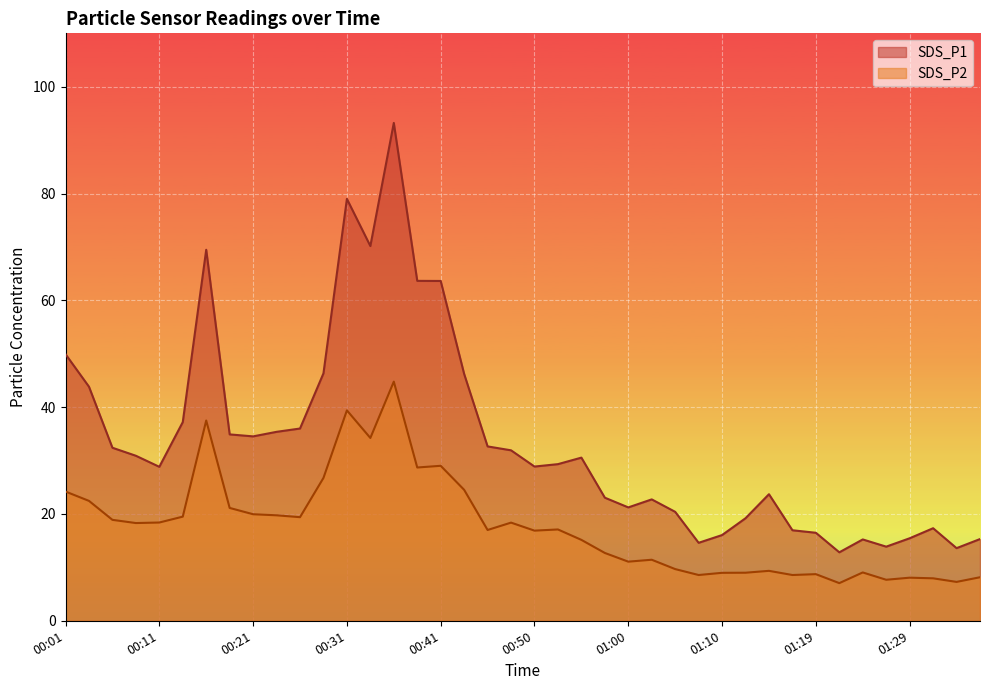

Reading left to right, what are all the values shown in this chart?

SDS_P1: 00:01=49.9	00:03=43.8	00:06=32.4	00:08=30.9	00:11=28.8	00:13=37.2	00:16=69.5	00:18=34.9	00:21=34.5	00:23=35.4	00:26=36.0	00:28=46.3	00:31=79.0	00:33=70.2	00:36=93.2	00:38=63.6	00:41=63.6	00:43=46.2	00:45=32.6	00:48=31.9	00:50=28.9	00:53=29.3	00:55=30.6	00:58=23.1	01:00=21.2	01:02=22.7	01:05=20.4	01:07=14.6	01:10=16.1	01:12=19.2	01:15=23.7	01:17=16.9	01:19=16.5	01:22=12.8	01:24=15.2	01:27=13.9	01:29=15.4	01:32=17.3	01:34=13.6	01:36=15.3
SDS_P2: 00:01=24.2	00:03=22.4	00:06=18.9	00:08=18.3	00:11=18.4	00:13=19.5	00:16=37.5	00:18=21.1	00:21=19.9	00:23=19.8	00:26=19.4	00:28=26.8	00:31=39.4	00:33=34.2	00:36=44.8	00:38=28.7	00:41=29.0	00:43=24.5	00:45=17.0	00:48=18.4	00:50=16.9	00:53=17.1	00:55=15.2	00:58=12.7	01:00=11.1	01:02=11.4	01:05=9.7	01:07=8.6	01:10=9.0	01:12=9.0	01:15=9.3	01:17=8.6	01:19=8.7	01:22=7.0	01:24=9.1	01:27=7.7	01:29=8.1	01:32=8.0	01:34=7.3	01:36=8.2